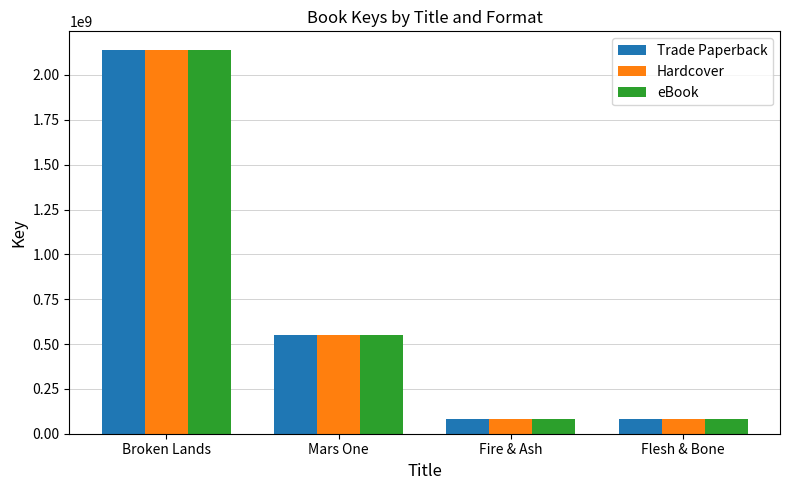

How many bars are there in total?

12